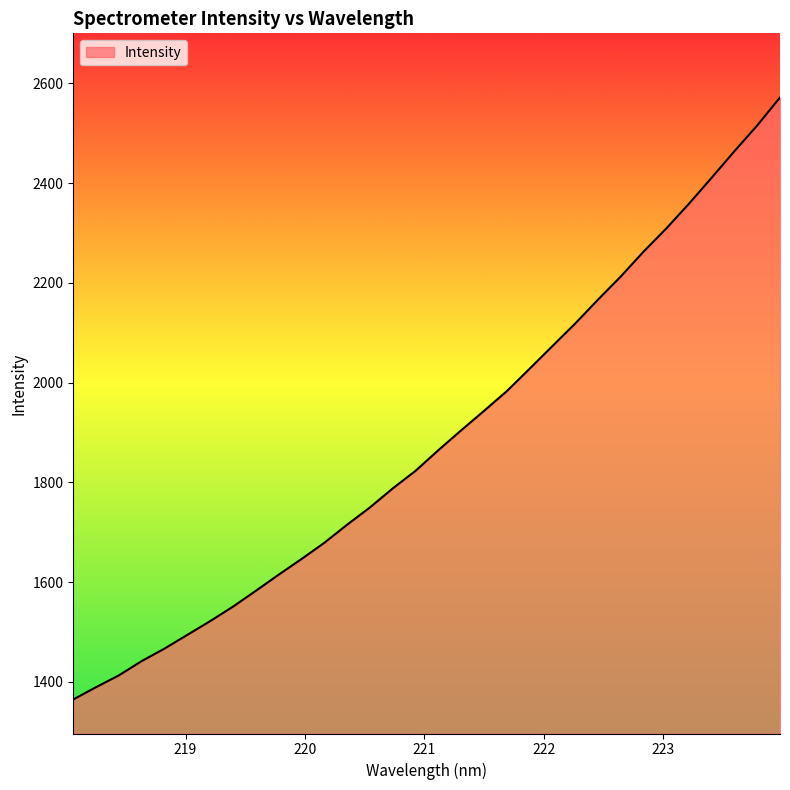

What is the minimum value shown in the chart?

1365.0